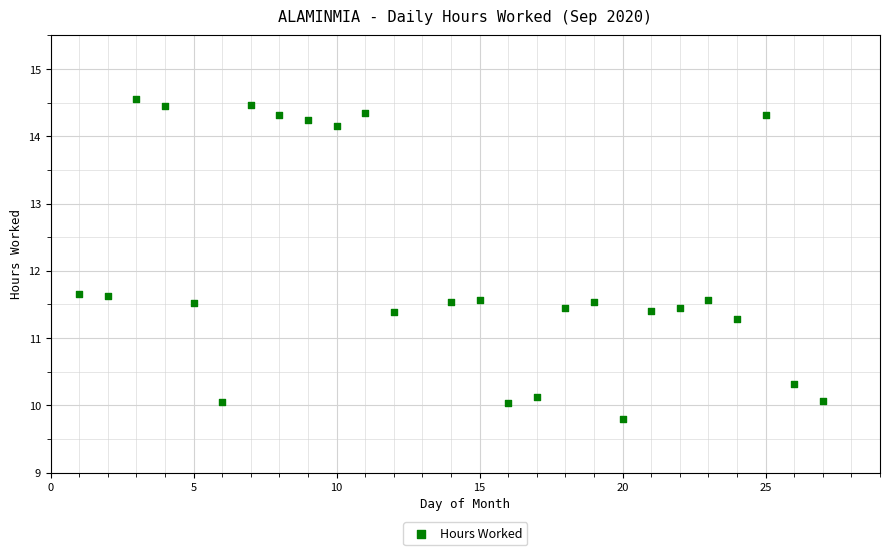

What is the range of X values (max minus min)?

26.0